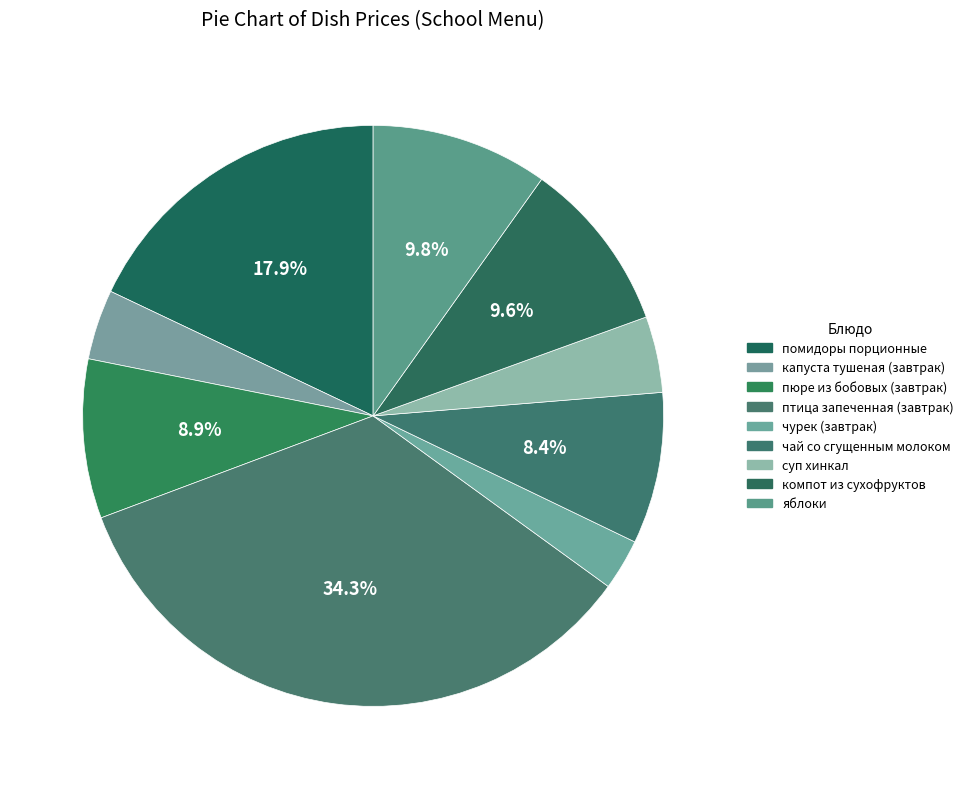

Between помидоры порционные and капуста тушеная (завтрак), which is larger?

помидоры порционные